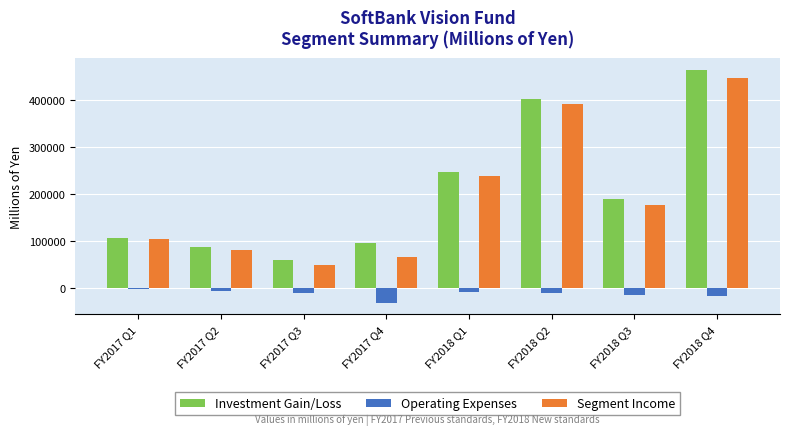

What is the difference between the maximum and minimum values in the Segment Income series?

397660